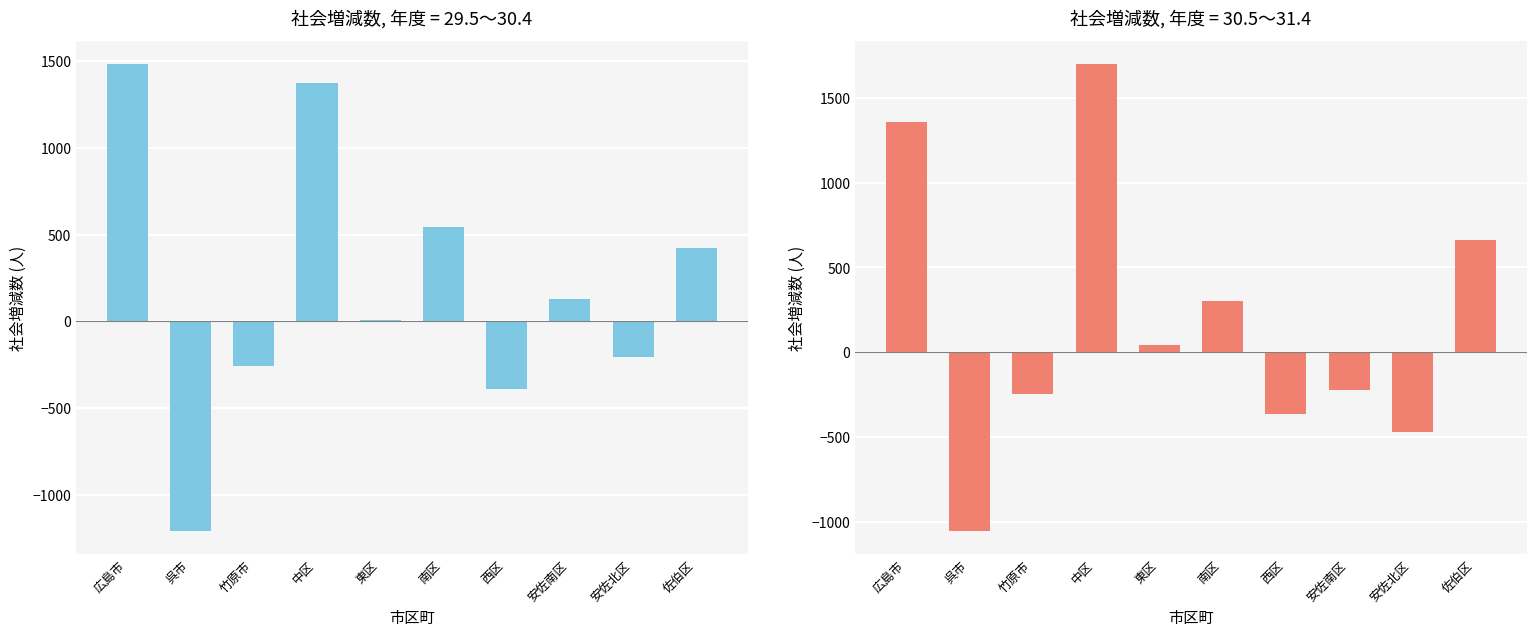

Is it true that 29.5～30.4 equals 129 at 安佐南区?

True